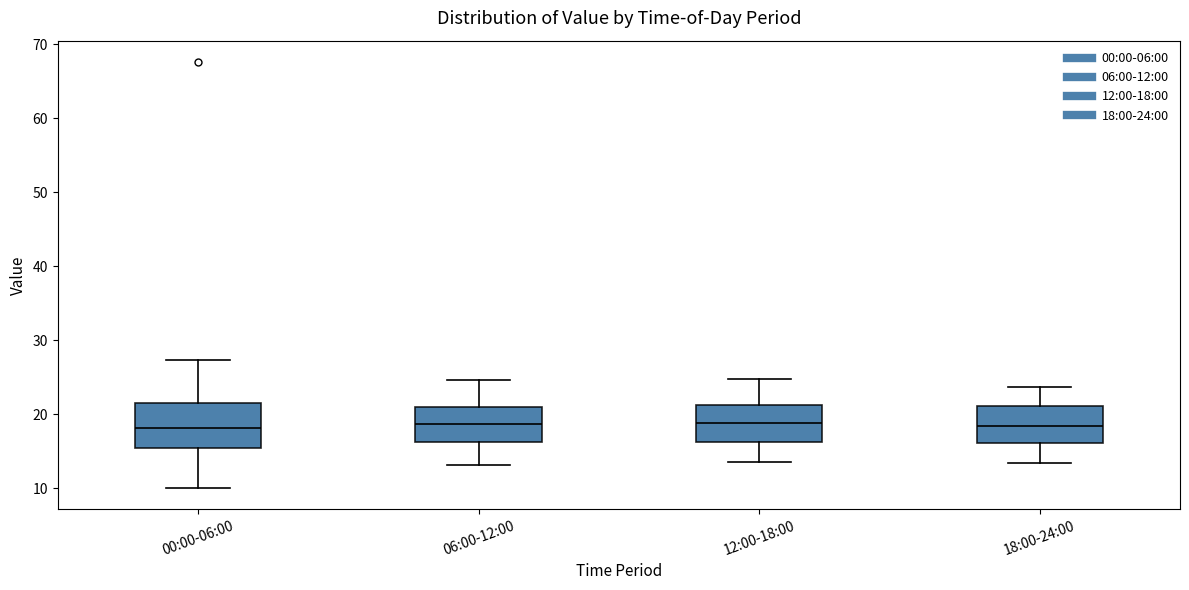

Reading left to right, read every box against the y-axis: the position of its median line, the range the box covers, and the ends of its whiskers. The values are not printed on the chart, so give them approximately, as read against the axis.

00:00-06:00: median 18, box 15 to 22, whiskers 10 to 27
06:00-12:00: median 19, box 16 to 21, whiskers 13 to 25
12:00-18:00: median 19, box 16 to 21, whiskers 14 to 25
18:00-24:00: median 18, box 16 to 21, whiskers 13 to 24